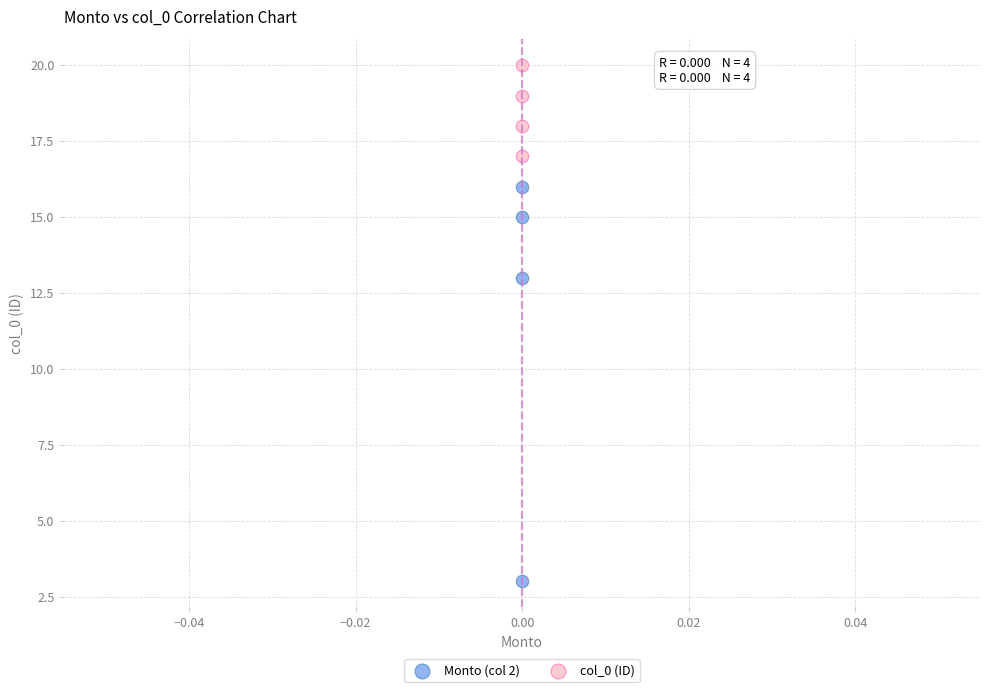

Which series has the widest spread of Y values?

Monto (col 2)